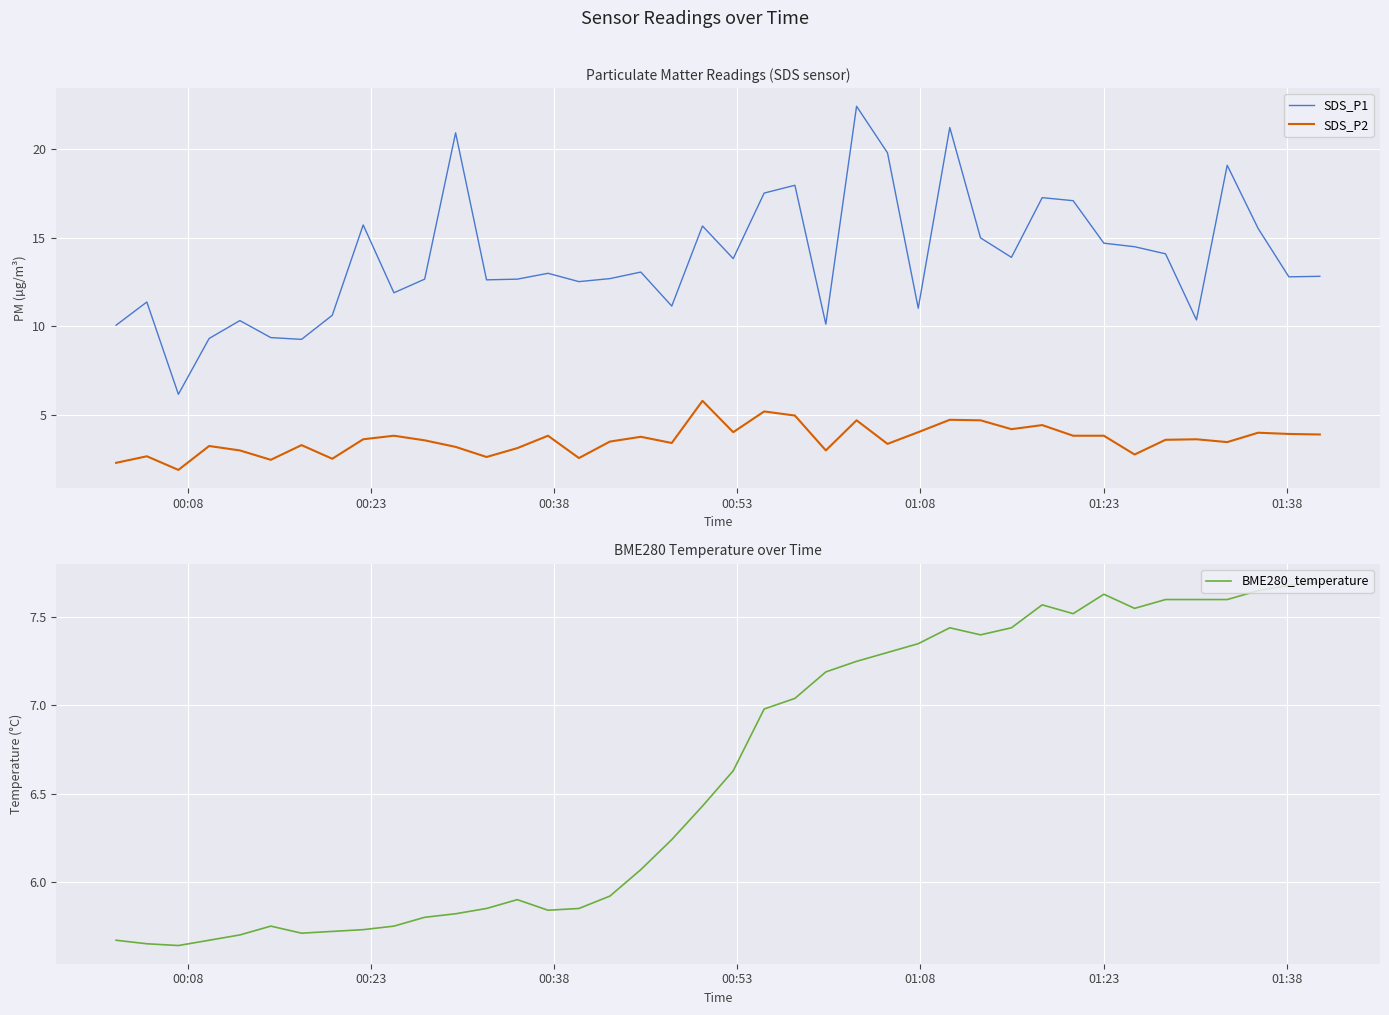

What is the minimum value for SDS_P1?

6.2